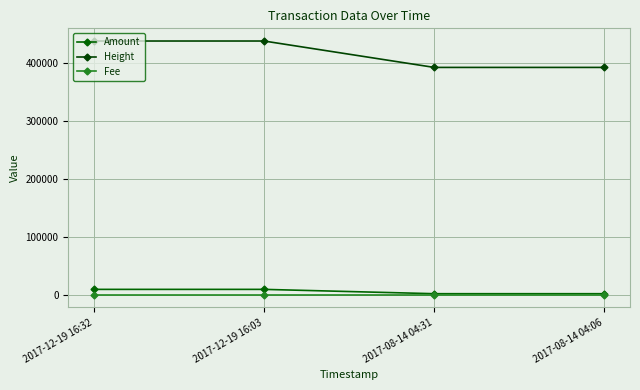

What is the label of the 3rd point from the left?

2017-08-14 04:31